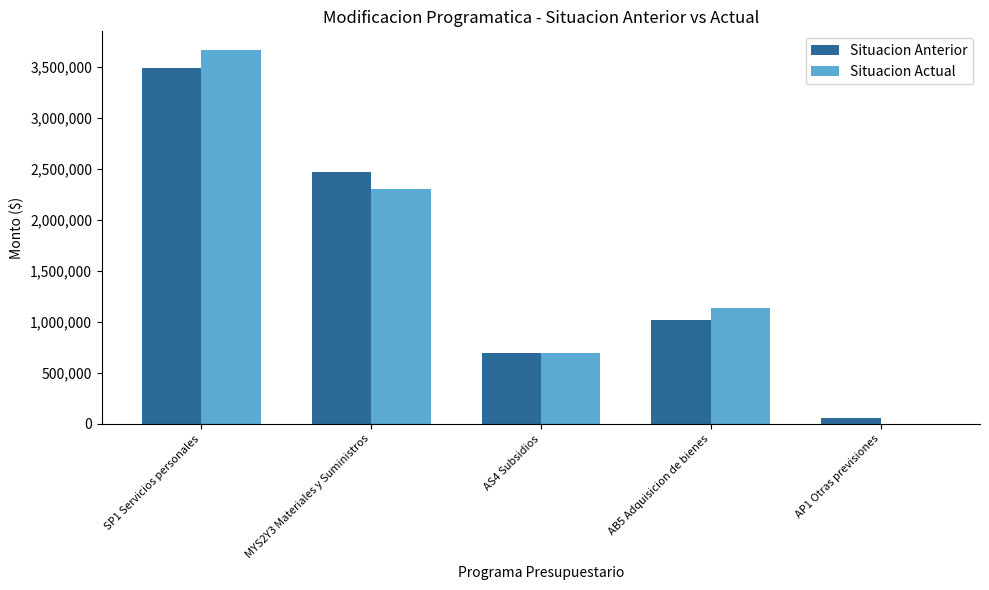

How many data points in Situacion Actual are above 1141201?

3